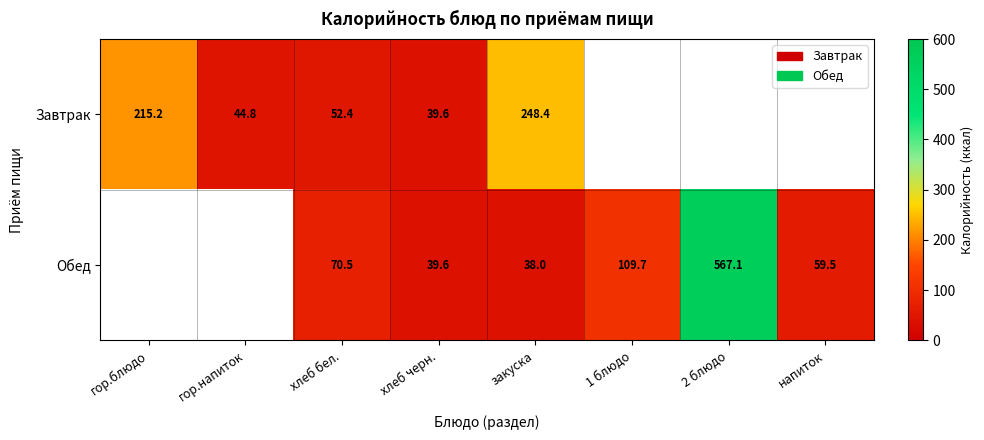

At how many categories does at least one series exceed 421?

1